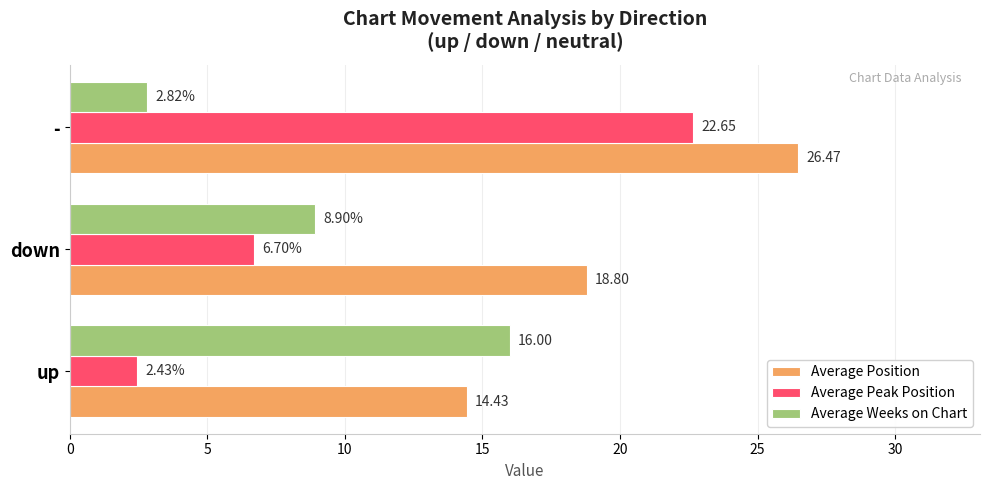

At which category is the sum across all series the highest?

-